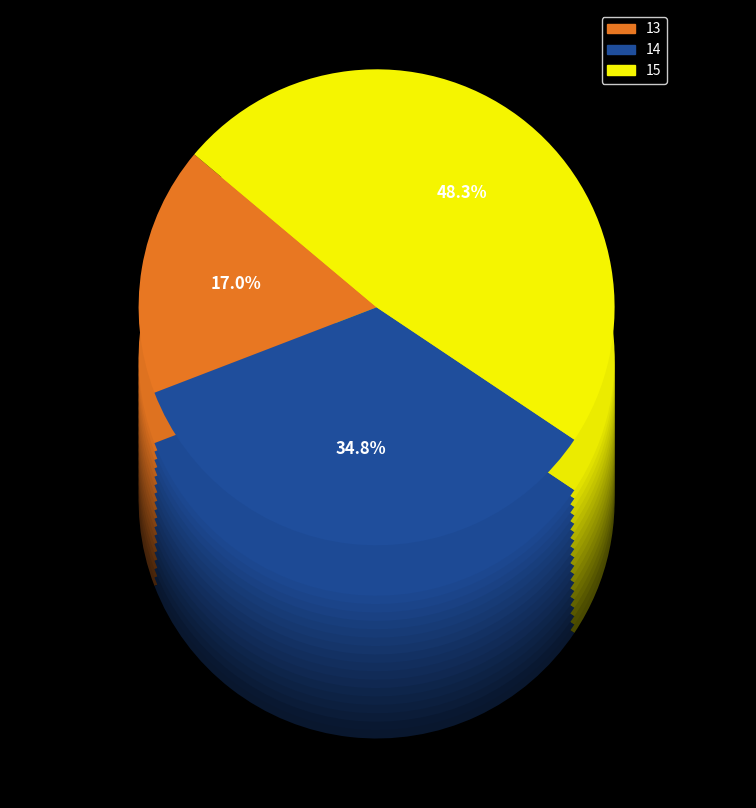

Combined, do 20 and 15 account for over 50%?

No